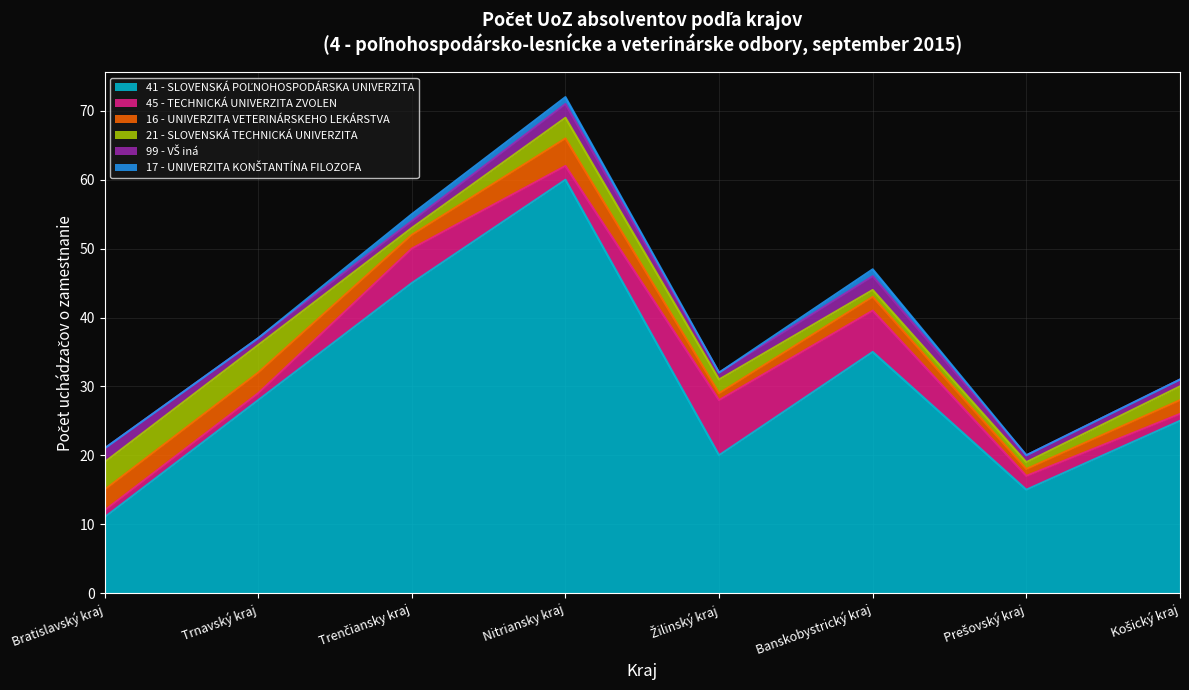

Reading right to left, what are all the values shown in this chart?

41 - SLOVENSKÁ POĽNOHOSPODÁRSKA UNIVERZITA: 25	15	35	20	60	45	28	11
45 - TECHNICKÁ UNIVERZITA ZVOLEN: 1	2	6	8	2	5	1	1
16 - UNIVERZITA VETERINÁRSKEHO LEKÁRSTVA: 2	1	2	1	4	2	3	3
21 - SLOVENSKÁ TECHNICKÁ UNIVERZITA: 2	1	1	2	3	1	4	4
99 - VŠ iná: 1	1	2	1	2	1	1	2
17 - UNIVERZITA KONŠTANTÍNA FILOZOFA: 0	0	1	0	1	1	0	0